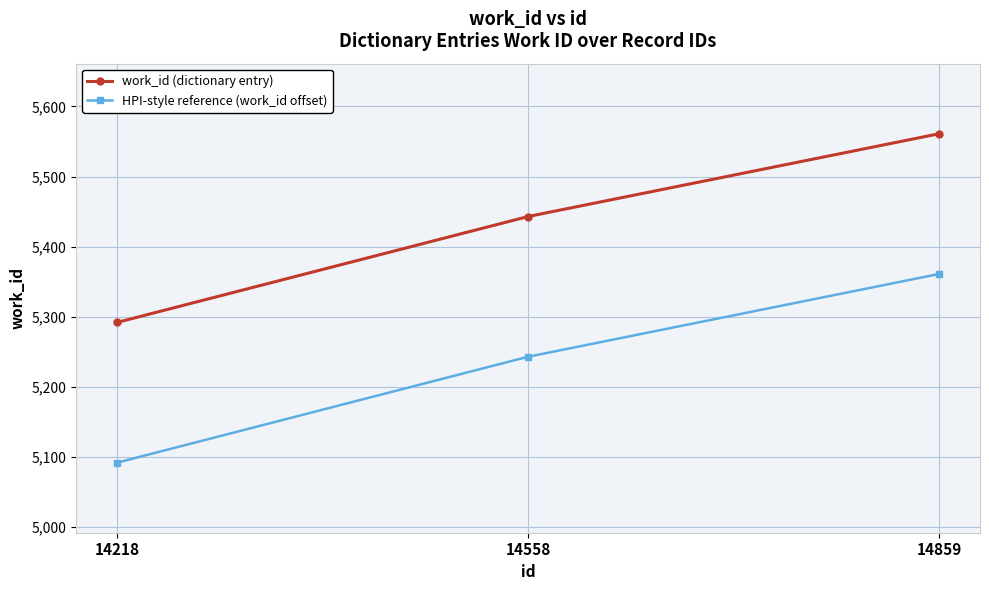

What is the minimum value shown in the chart?

5092